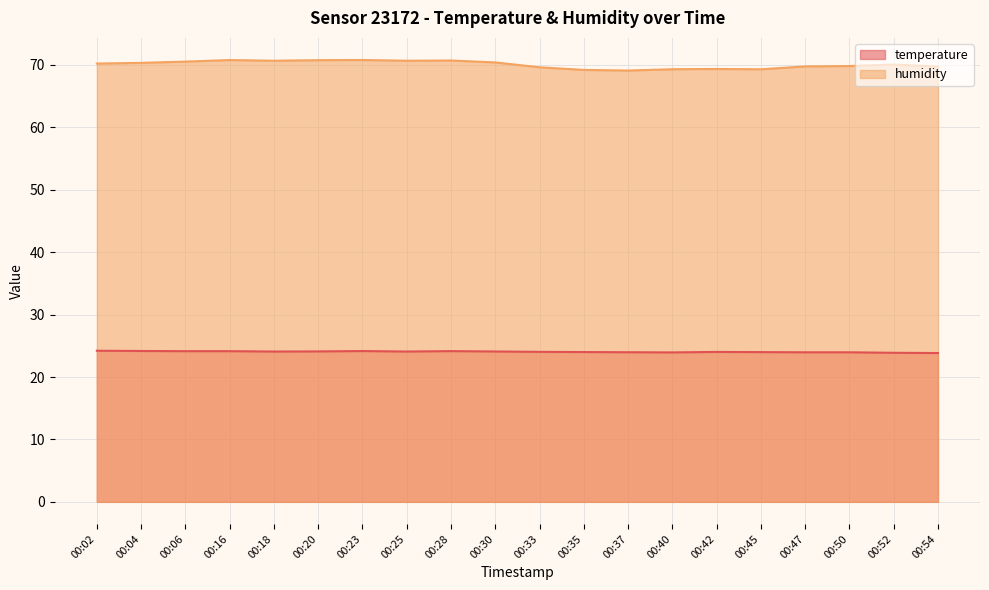

At 00:16, list the series in order from smallest to largest.

temperature, humidity